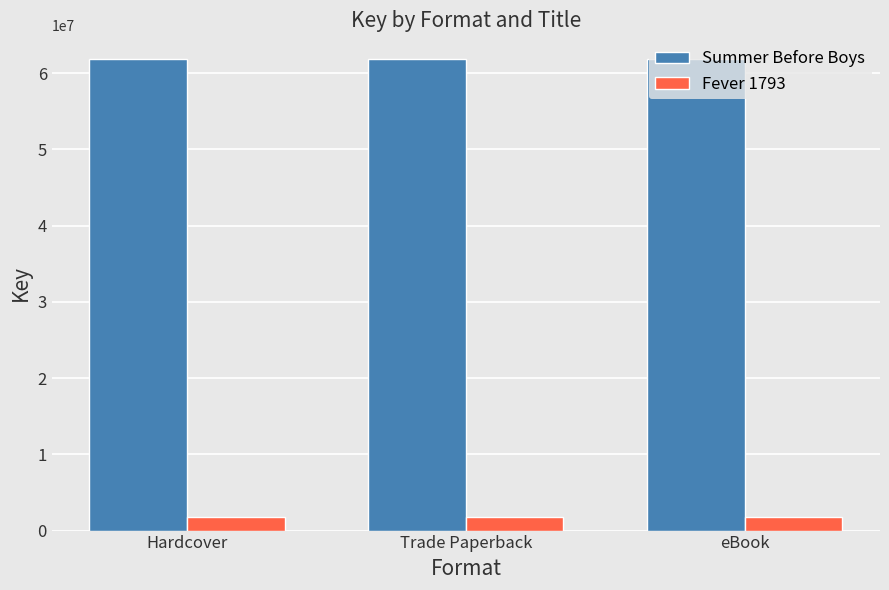

Reading left to right, extract all data points from this chart.

Summer Before Boys: Hardcover=61880163	Trade Paperback=61880163	eBook=61880163
Fever 1793: Hardcover=1791910	Trade Paperback=1791910	eBook=1791910